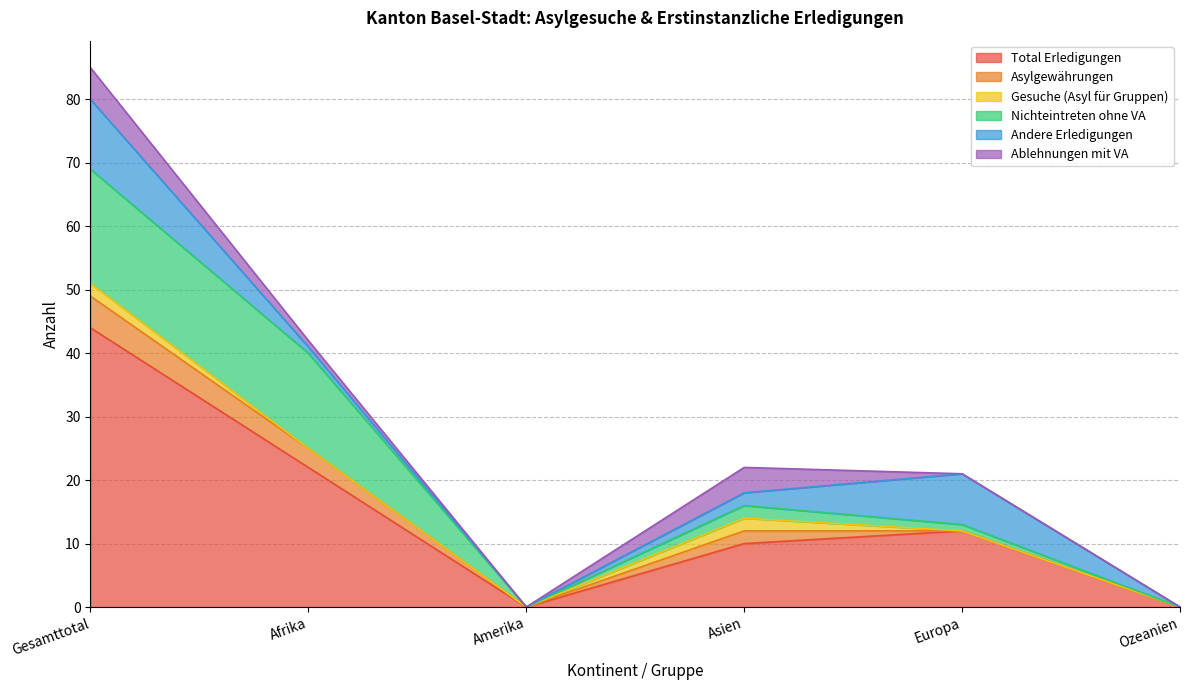

Is it true that Total Erledigungen equals 0 at Ozeanien?

True